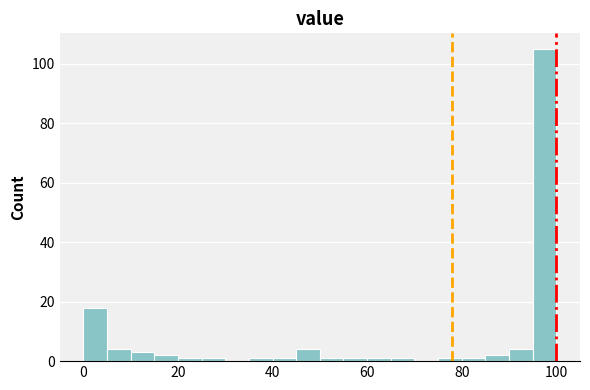

Around what value on the x-axis is the tallest bar? Give the approximate position of its centre, as read against the axis.

98